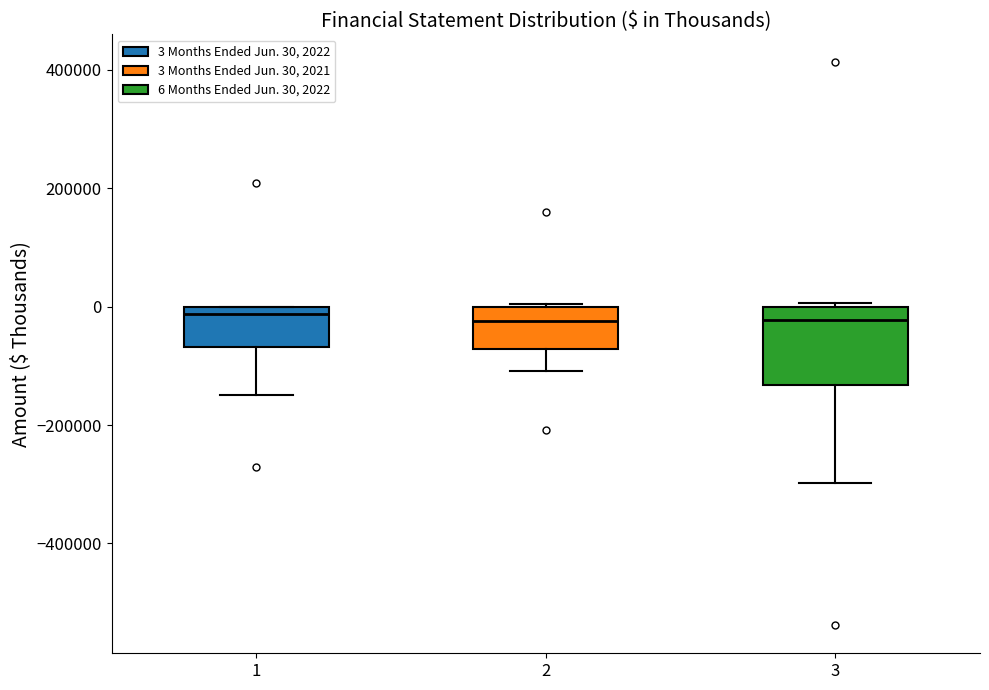

Reading left to right, transcribe this box plot: for each box, give where its median line is, the range the box spans, and where its two whiskers end, as read against the y-axis. The values are not printed on the chart, so give them approximately, as read against the axis.

1: median -20000, box -60000 to 0, whiskers -140000 to 0
2: median -20000, box -80000 to 0, whiskers -100000 to 0
3: median -20000, box -140000 to 0, whiskers -300000 to 0